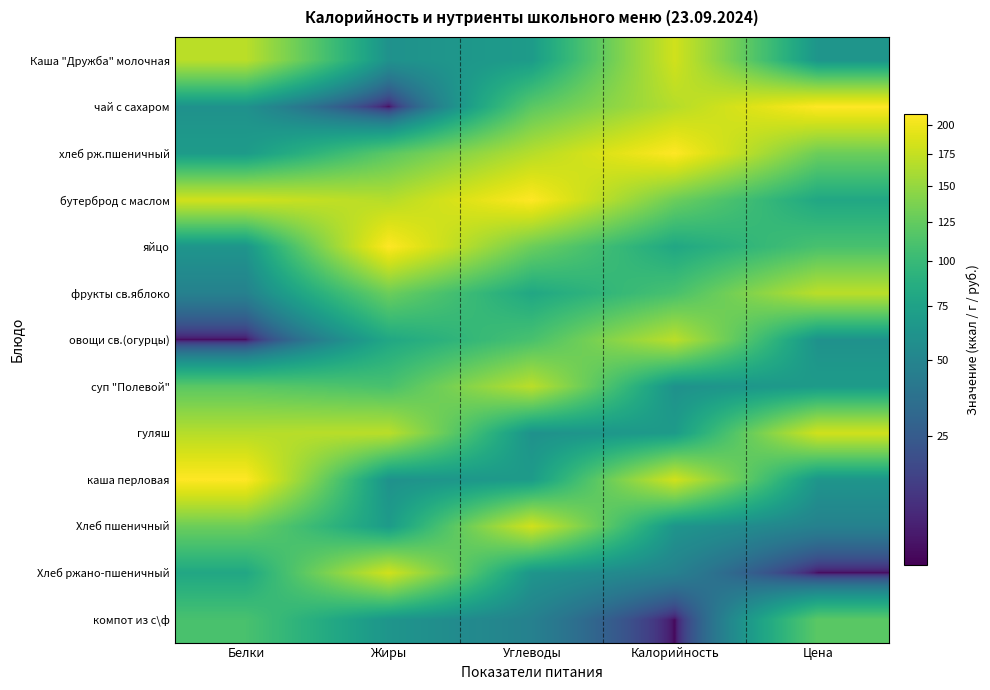

How many data points does each series have?

5